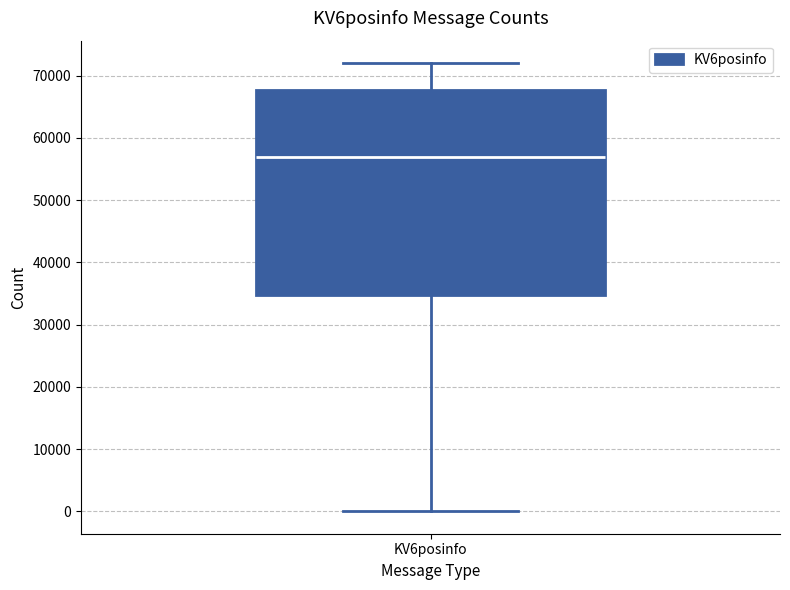

Where is the lower edge of the box for KV6posinfo on the y-axis? The values are not printed on the chart, so give them approximately, as read against the axis.

35000